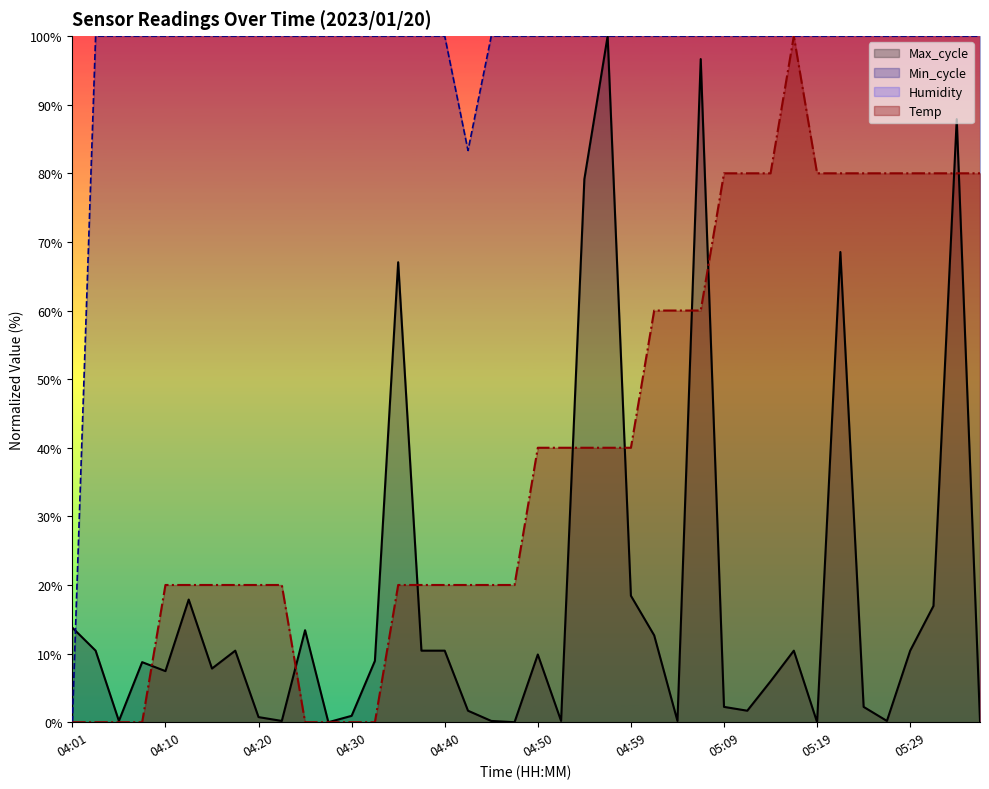

Which series changed the most between 04:57 and 05:14?

Max_cycle